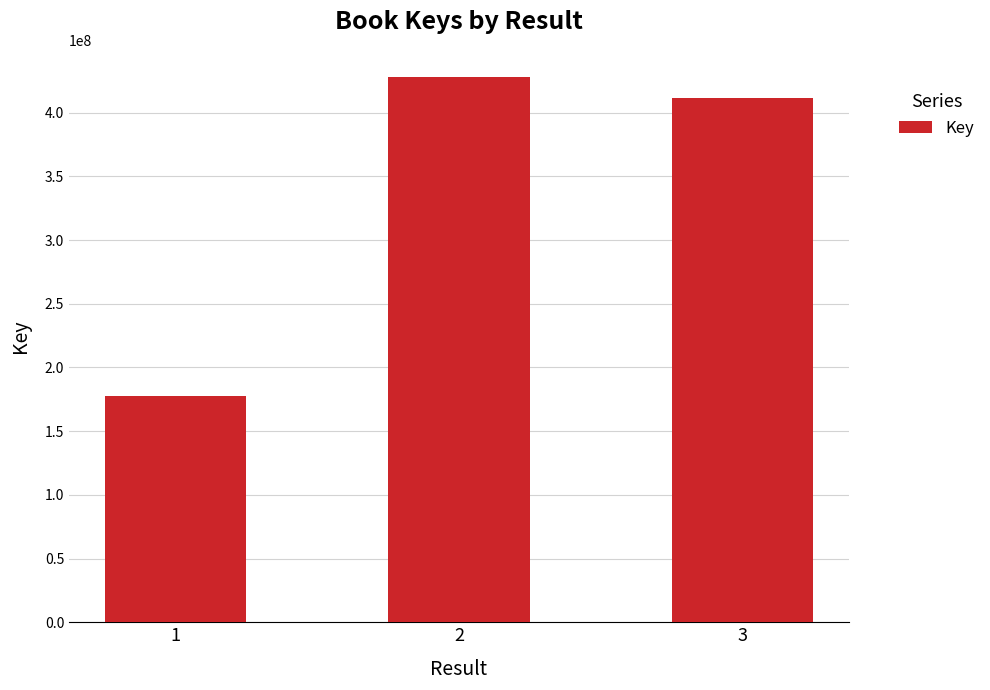

What is the maximum value shown in the chart?

427980575